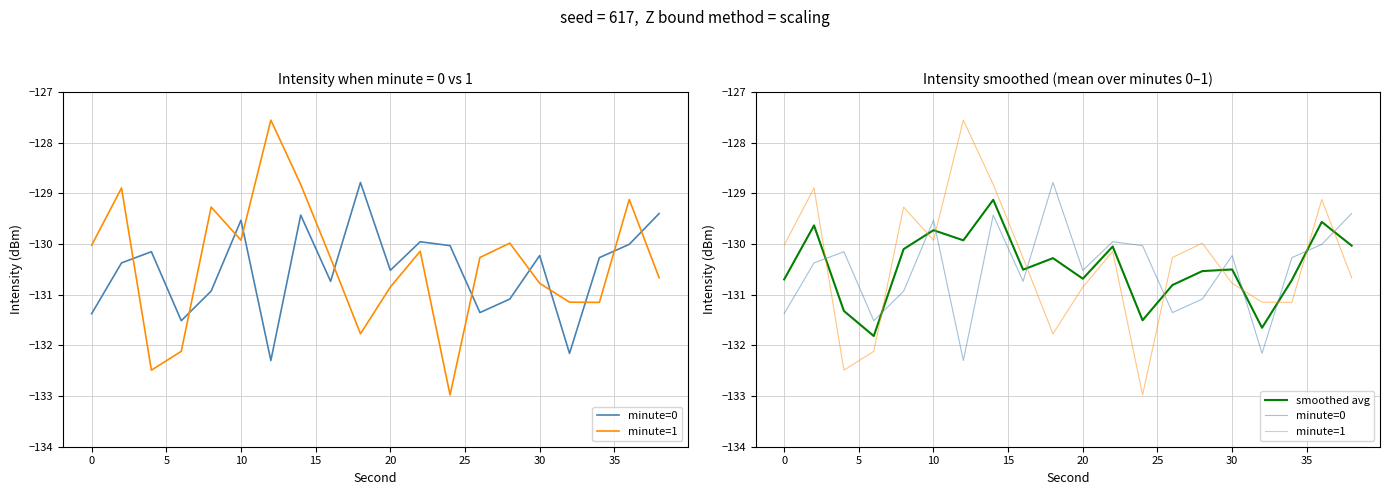

In smoothed avg, how many points are lower than both neighbors (excluding endpoints)?

6